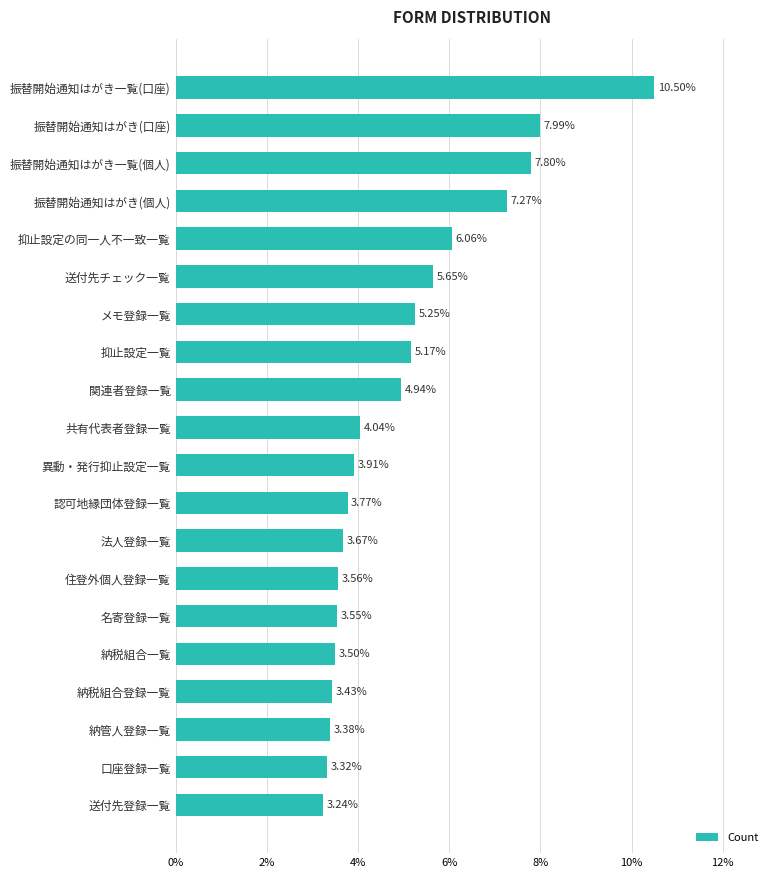

At which label is the value closest to 6?

抑止設定の同一人不一致一覧